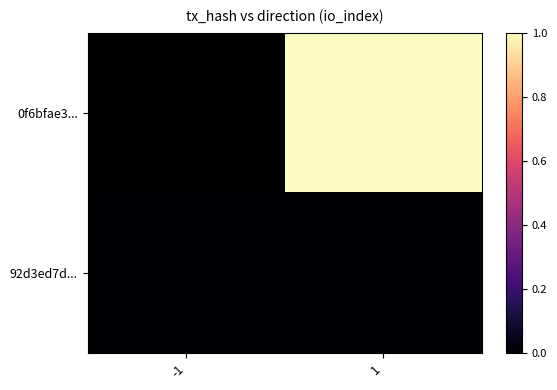

Which series has the largest range (max minus min)?

0f6bfae3...